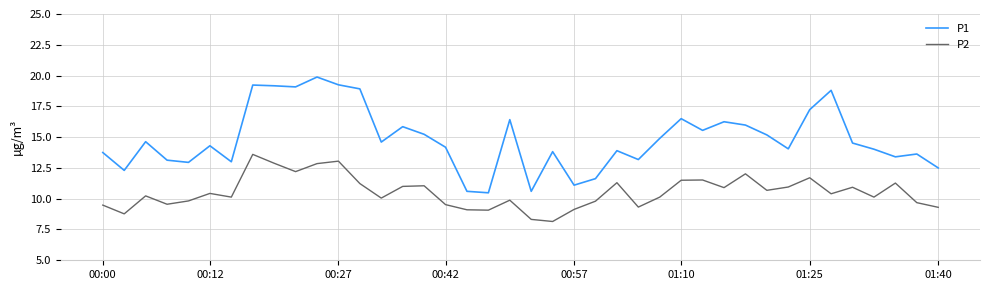

What is the maximum value shown in the chart?

19.9